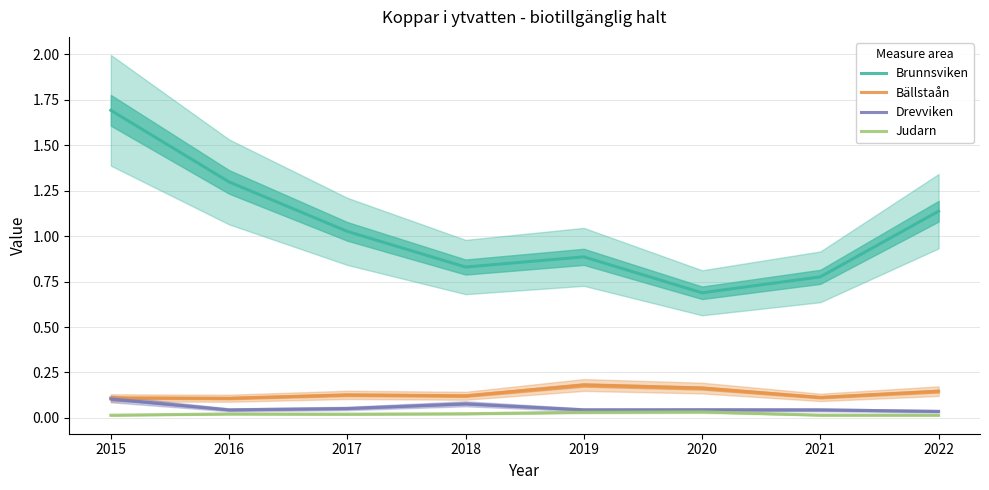

Which series has the largest range (max minus min)?

Brunnsviken